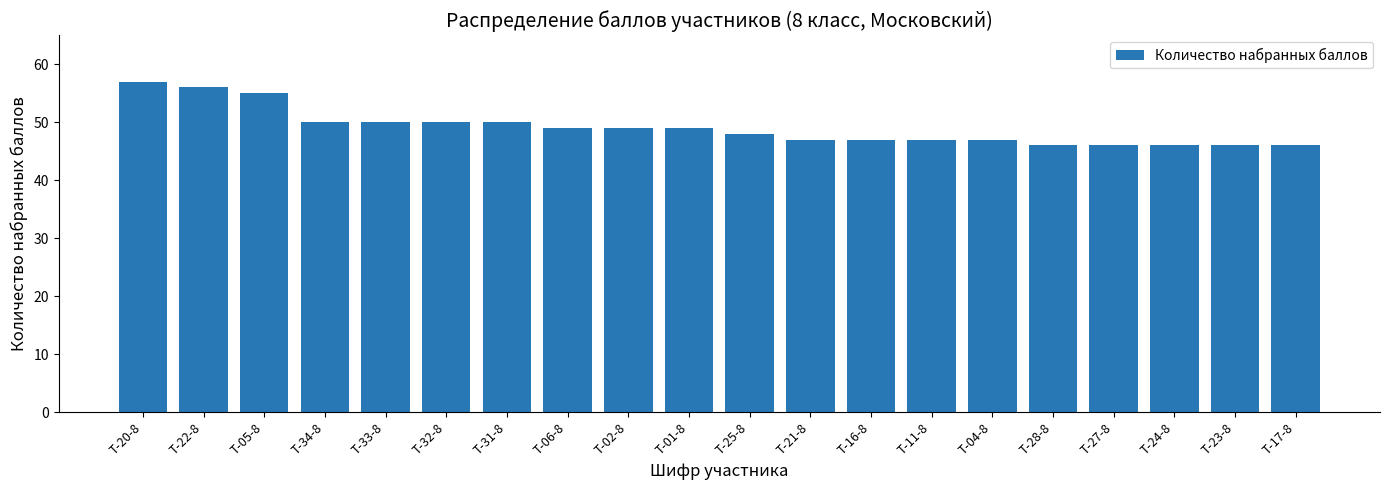

Which has a higher value, Т-22-8 or Т-02-8?

Т-22-8